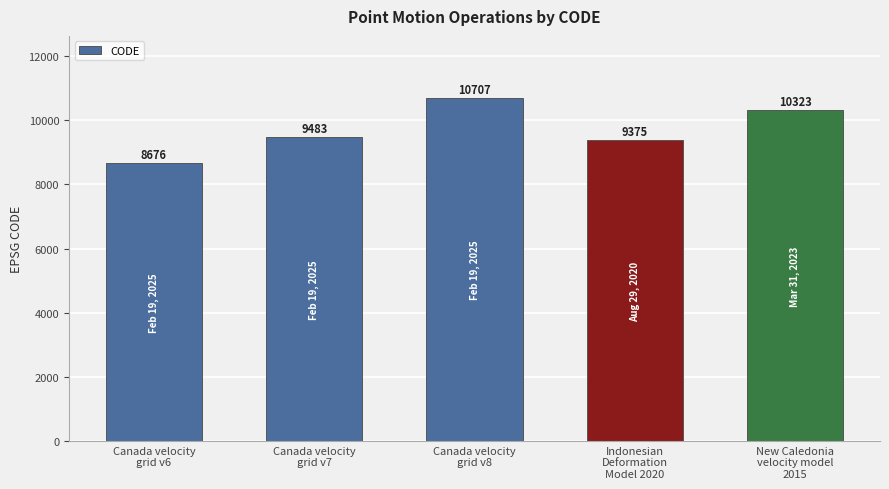

At which category does the chart reach its minimum across all series?

Canada velocity
grid v6